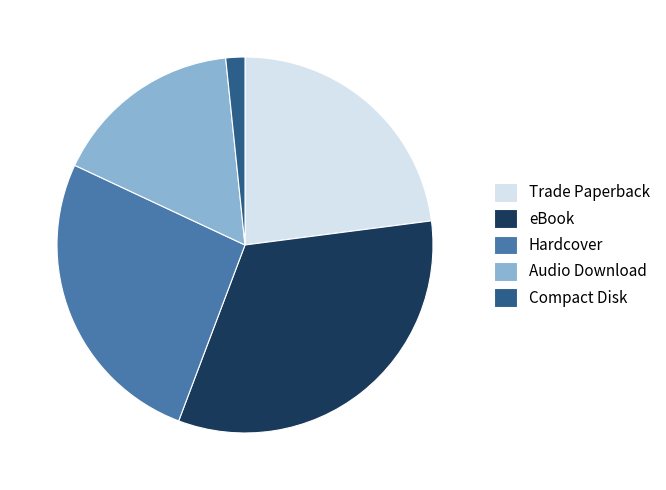

What is the largest slice in the pie chart?

eBook